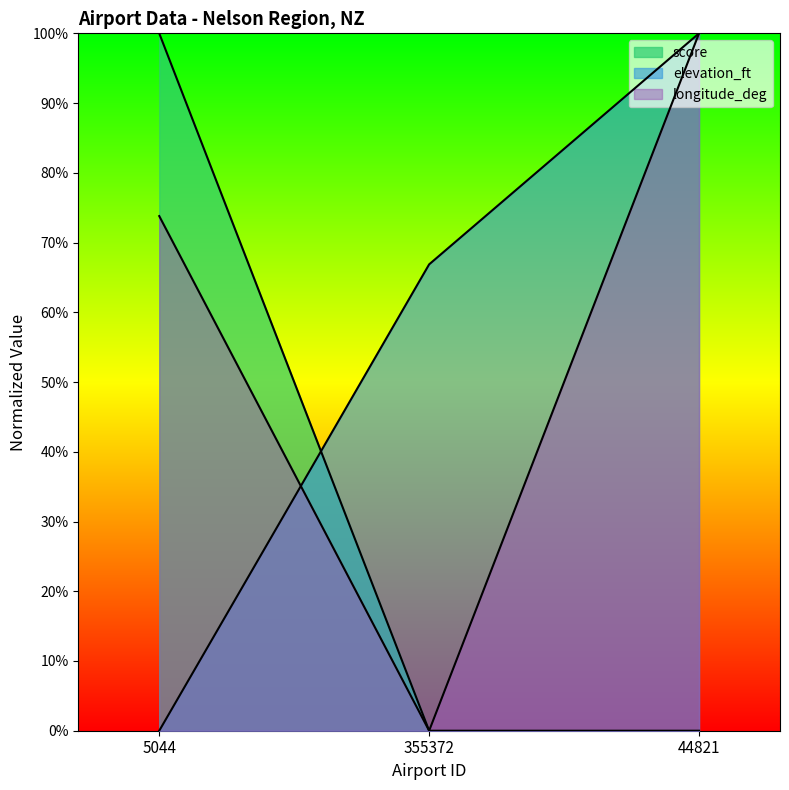

Which series has the largest range (max minus min)?

longitude_deg